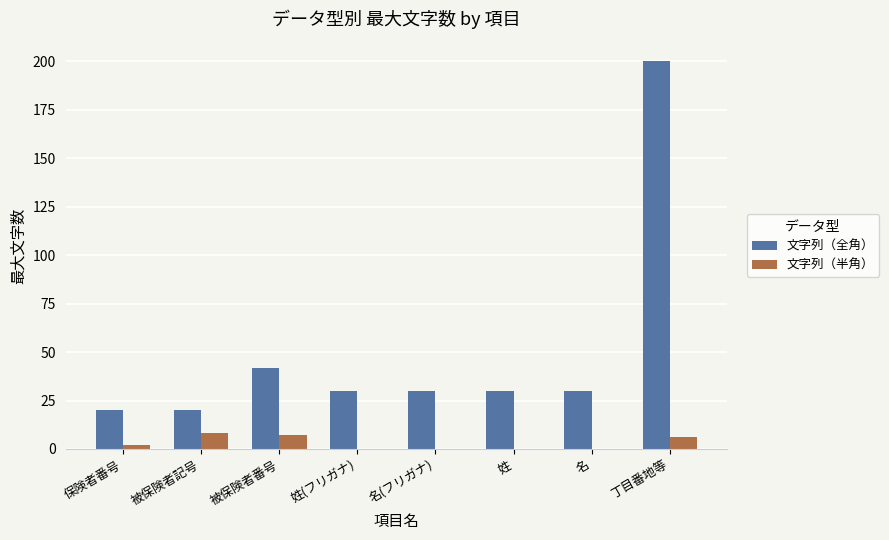

How many groups of bars are there?

8